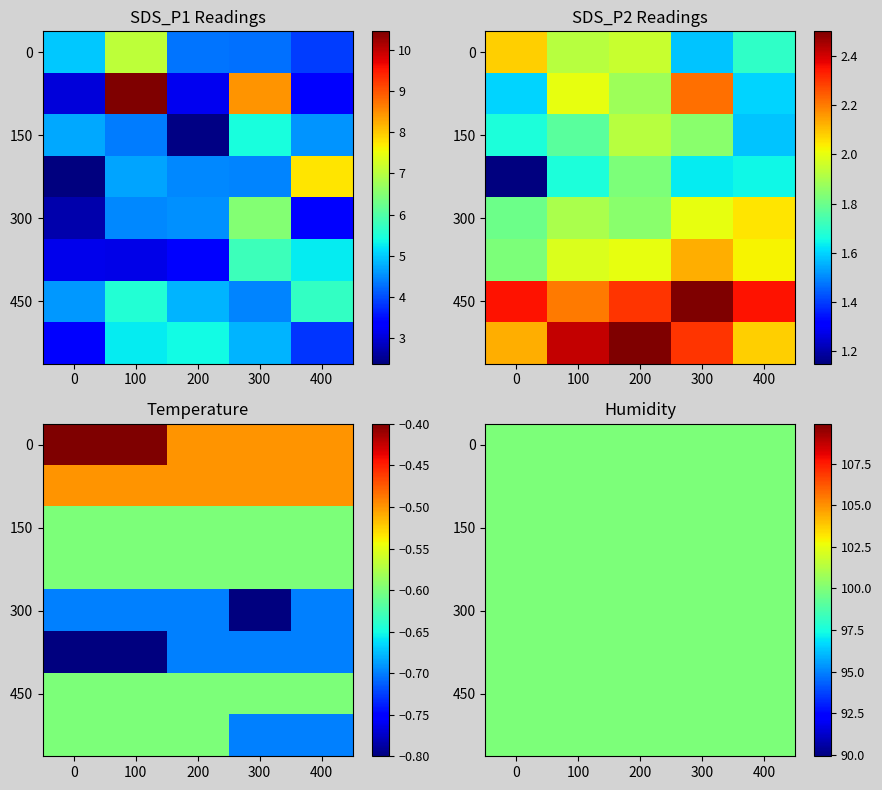

Rank the categories by SDS_P2 value from highest to lowest.

33, 37, 36, 30, 34, 32, 38, 8, 31, 28, 35, 0, 39, 24, 29, 6, 23, 27, 26, 2, 1, 12, 21, 7, 13, 22, 17, 25, 20, 11, 4, 10, 16, 19, 18, 5, 9, 3, 14, 15